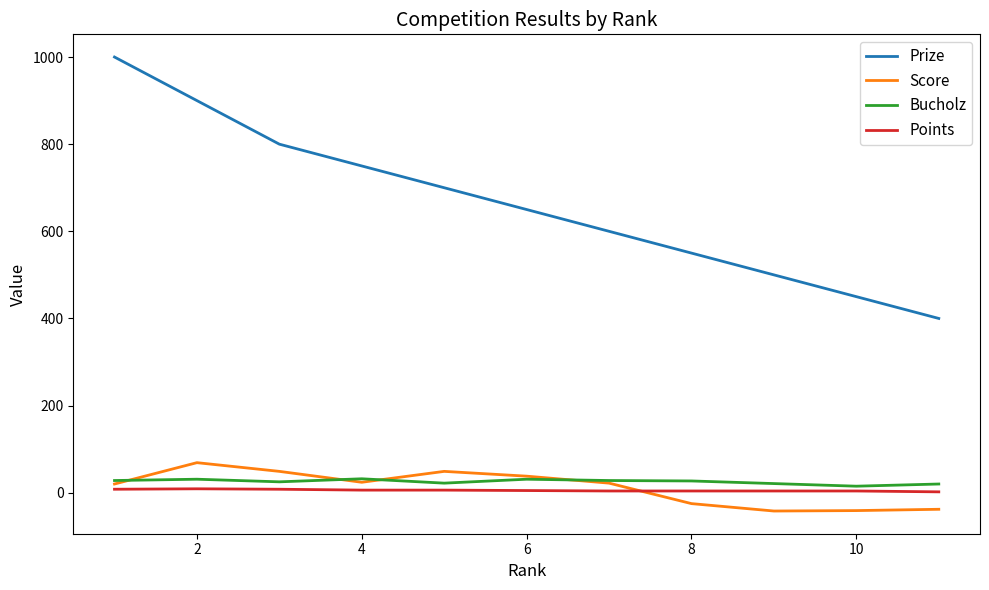

Which series has the largest total across all categories?

Prize